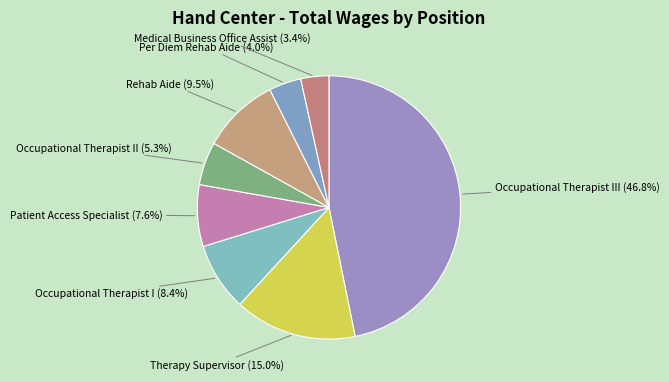

Does Occupational Therapist II represent more than half of the total?

No